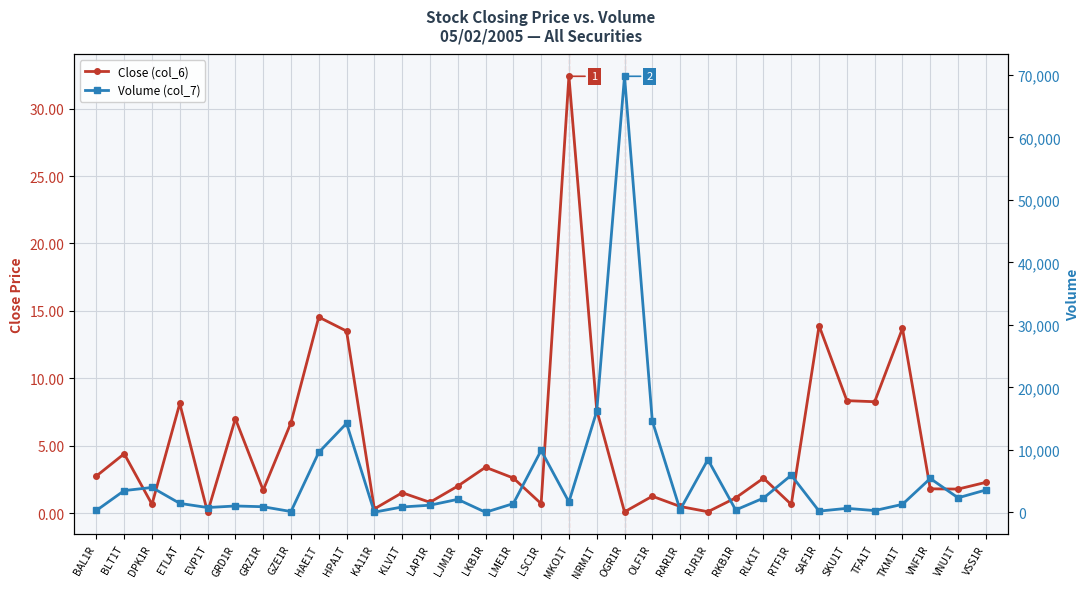

At which category does Close (col_6) reach its first local valley?

DPK1R